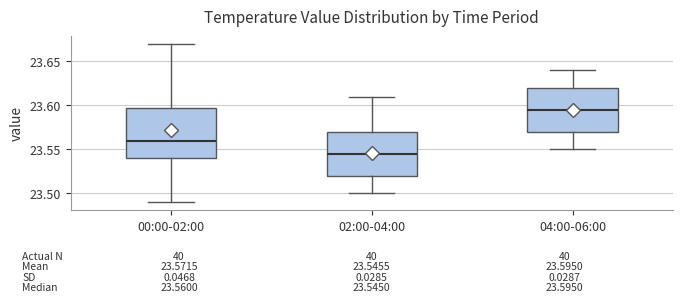

Comparing the boxes themselves (not the whiskers), which one is the tallest?

00:00-02:00